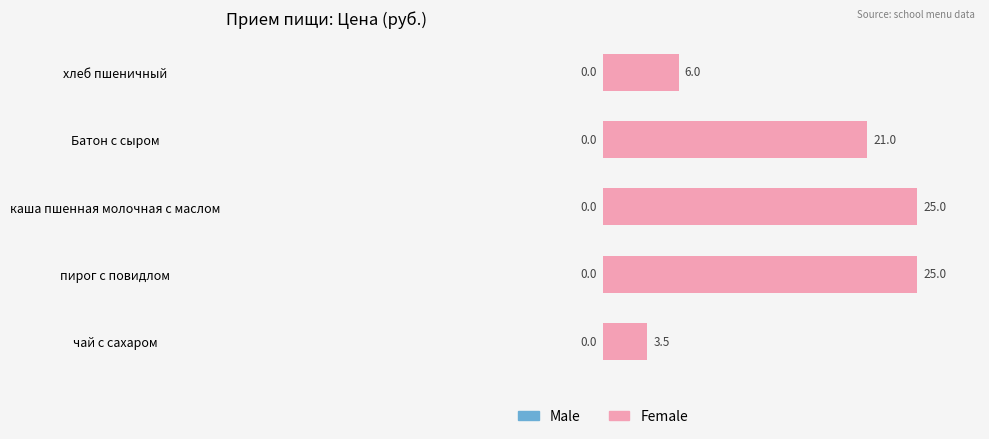

What is the change in value from каша пшенная молочная с маслом to Батон с сыром?

-4.0